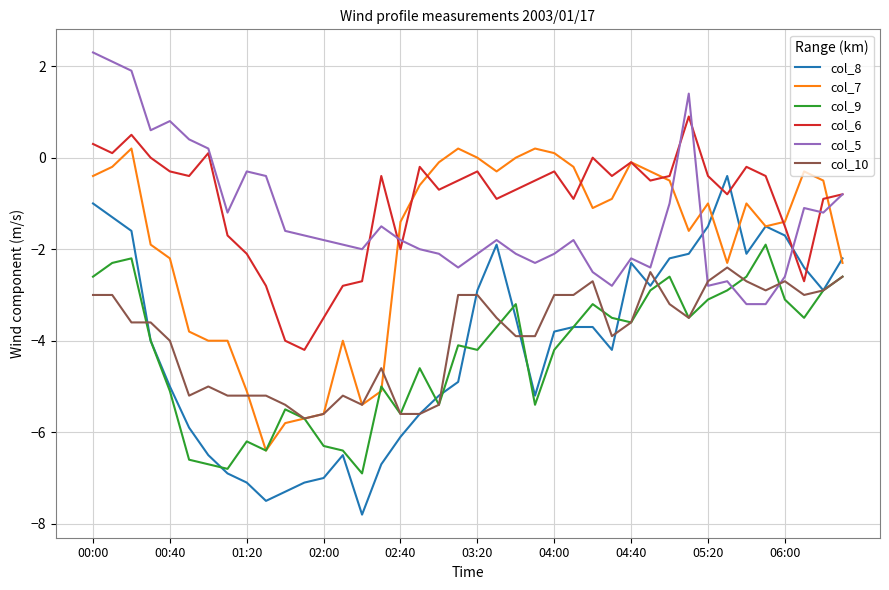

True or false: col_10 and col_6 intersect in this chart.

False